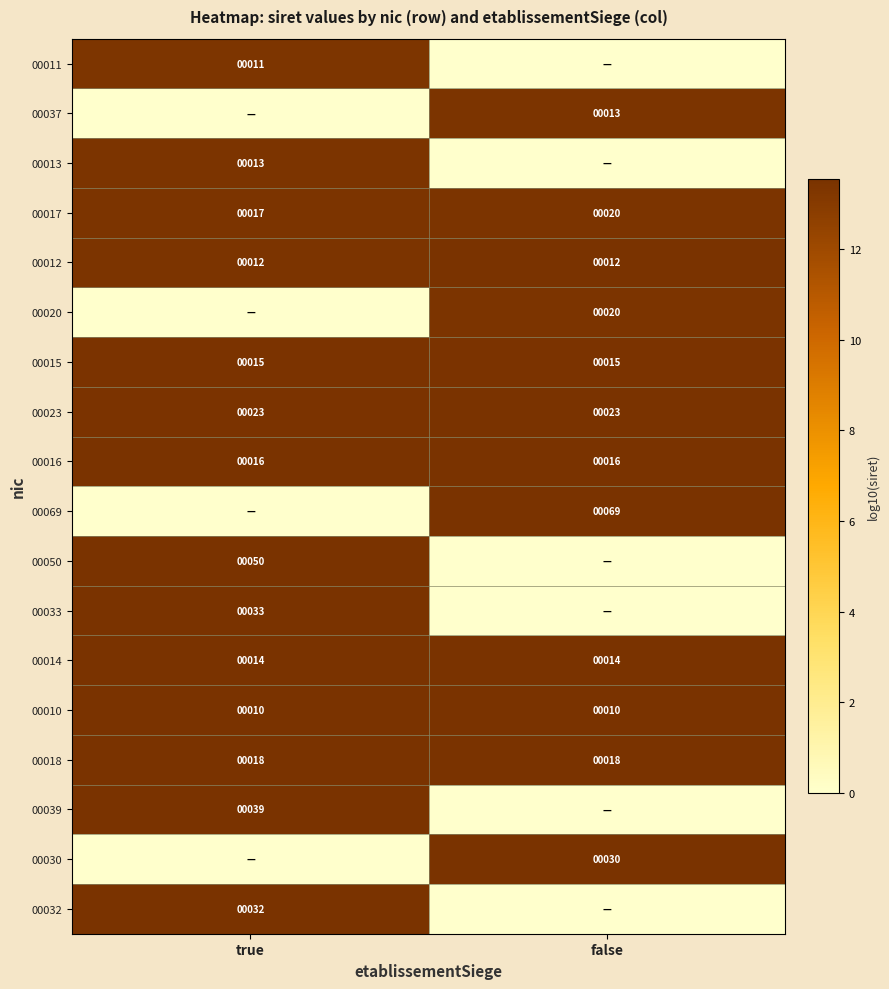

The 00011 series shows 18.4 at true. True or false?

False